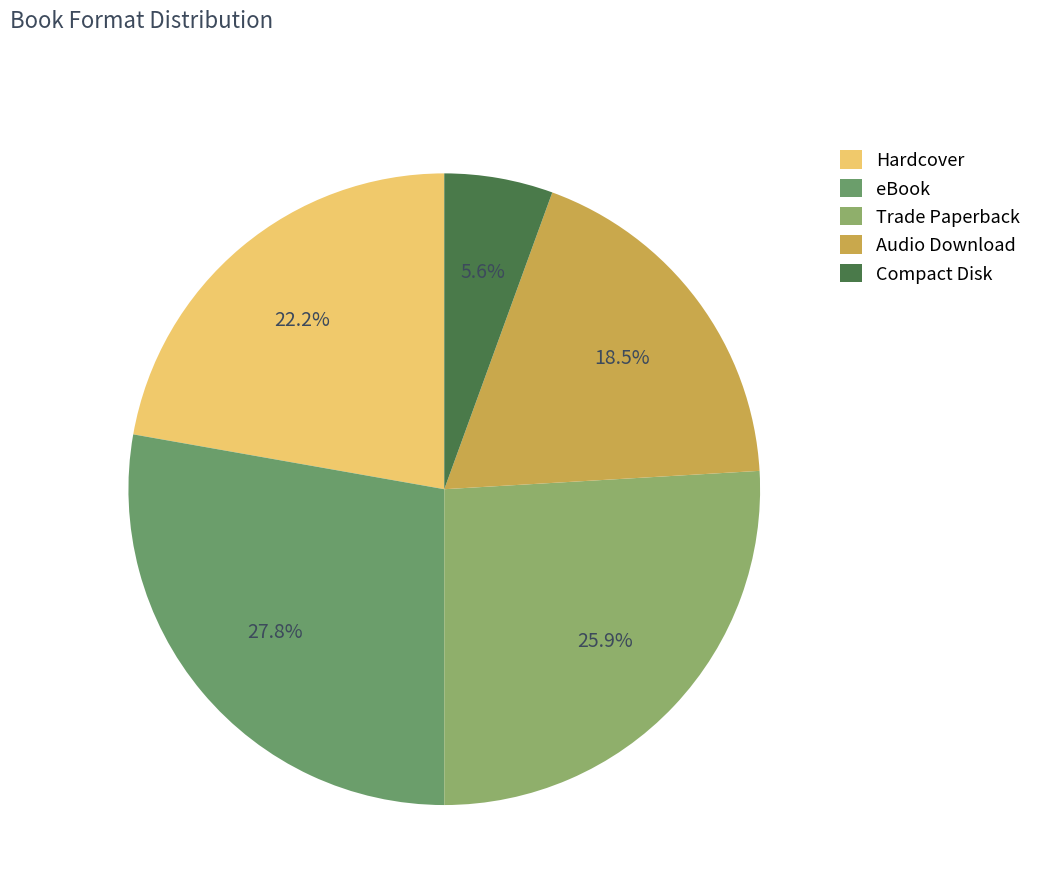

Which slice is the largest?

eBook